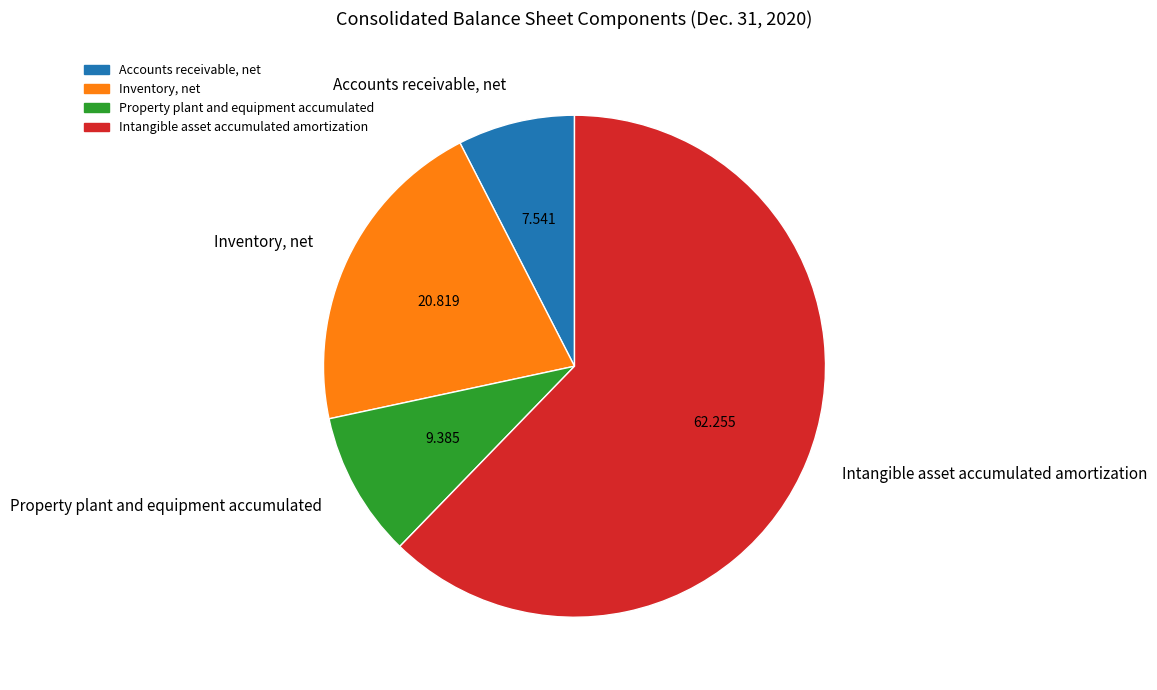

Combined, do Property plant and equipment accumulated and Intangible asset accumulated amortization account for over 50%?

Yes